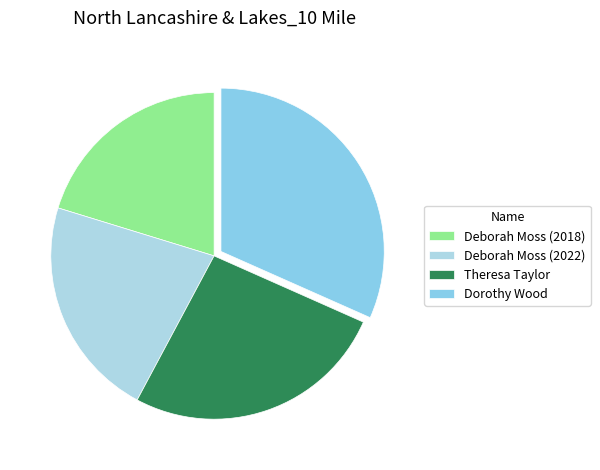

What is the change in value from Deborah Moss (2018) to Dorothy Wood?

+27